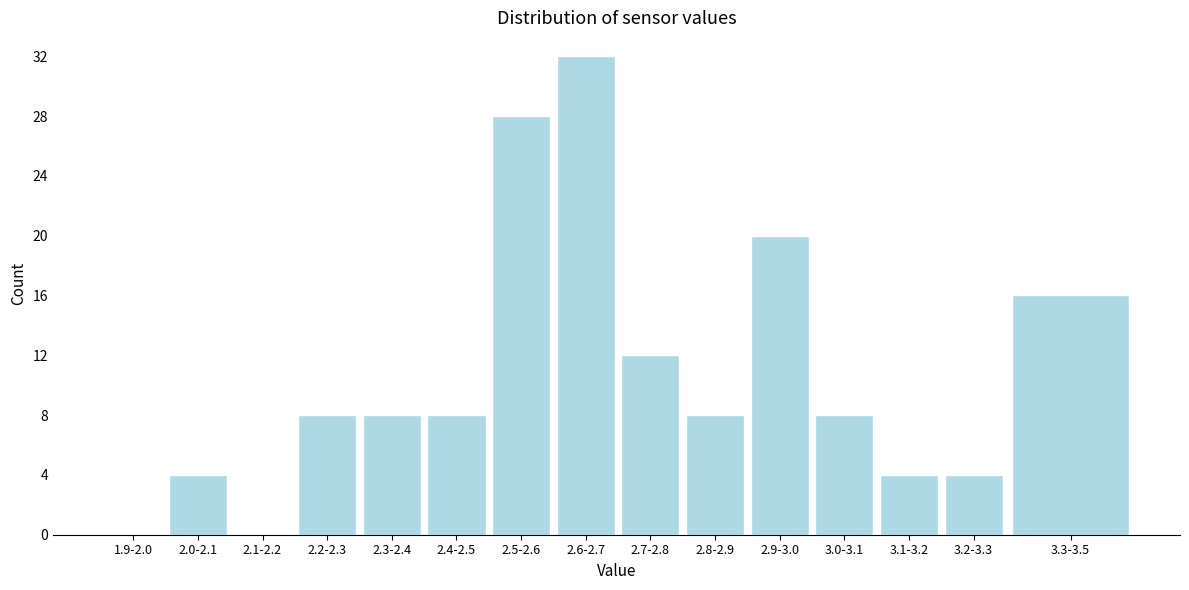

Reading left to right, what are all the values shown in this chart?

1.9-2.0=0	2.0-2.1=4	2.1-2.2=0	2.2-2.3=8	2.3-2.4=8	2.4-2.5=8	2.5-2.6=28	2.6-2.7=32	2.7-2.8=12	2.8-2.9=8	2.9-3.0=20	3.0-3.1=8	3.1-3.2=4	3.2-3.3=4	3.3-3.5=16